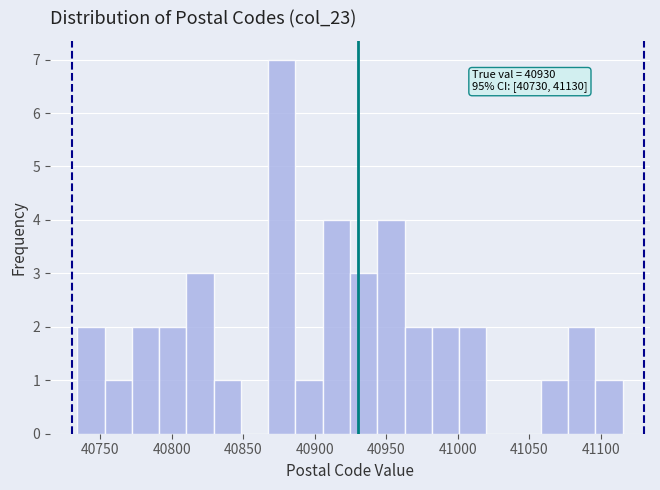

Around what value on the x-axis is the tallest bar? Give the approximate position of its centre, as read against the axis.

40875